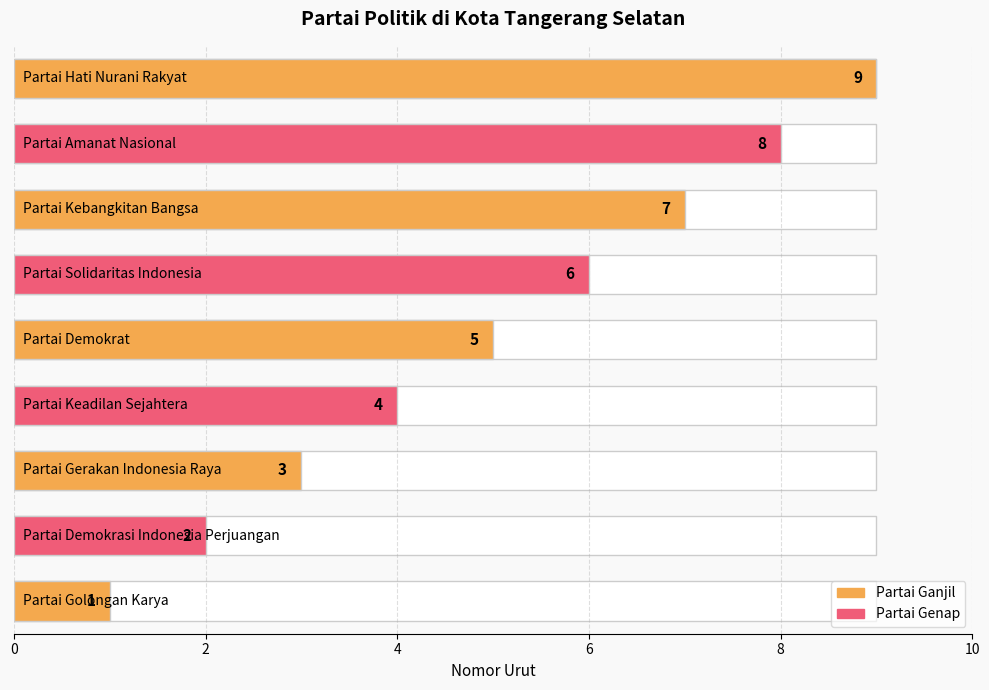

What is the difference between the maximum and minimum values?

8